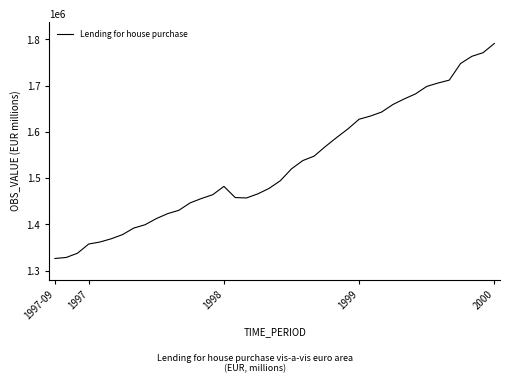

What is the difference between the second highest and minimum values?

445224.7